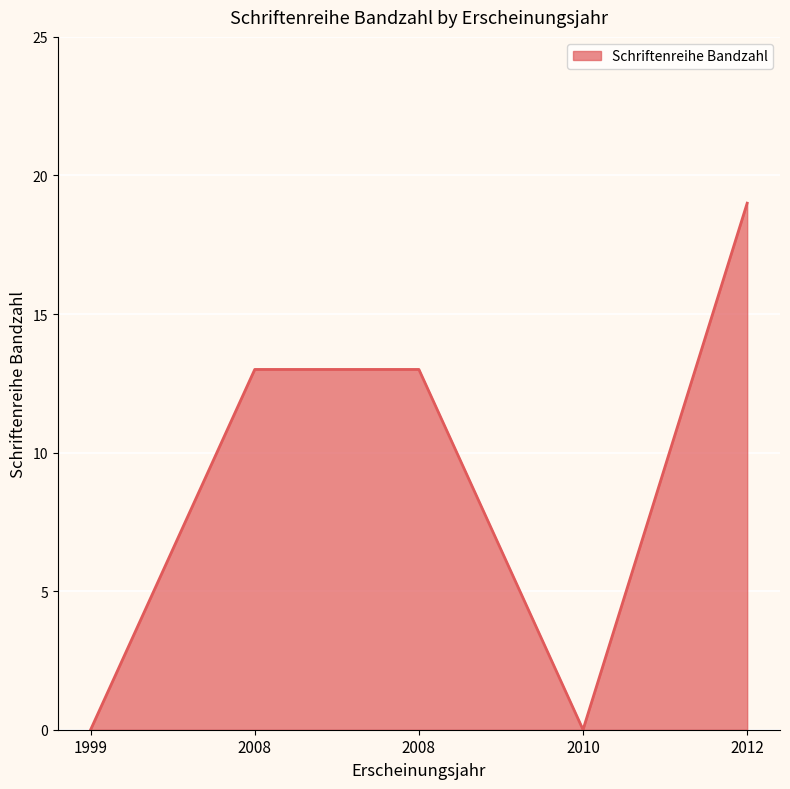

Between 1999 and 2010, which is larger?

1999